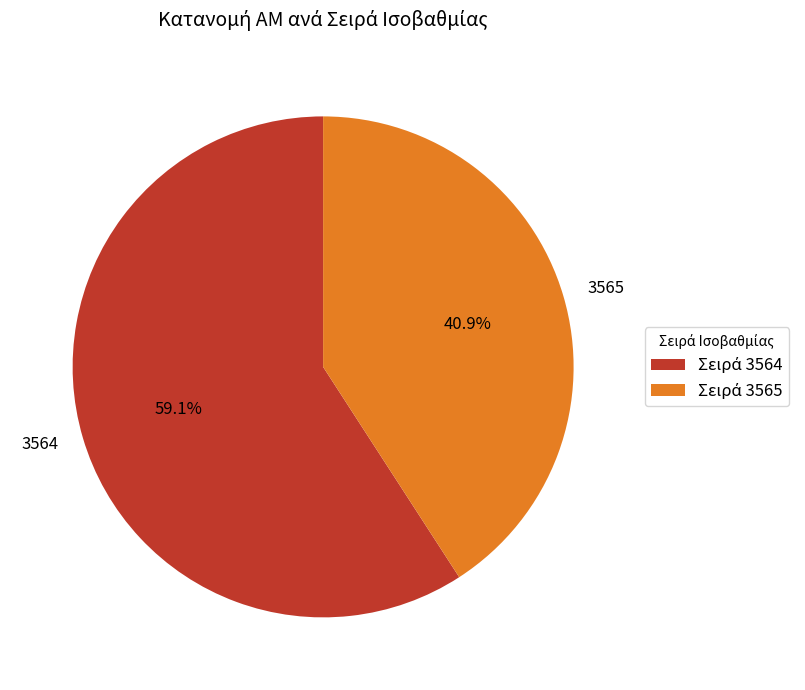

To the nearest percent, what is the combined percentage of 3565 and 3564?

100%